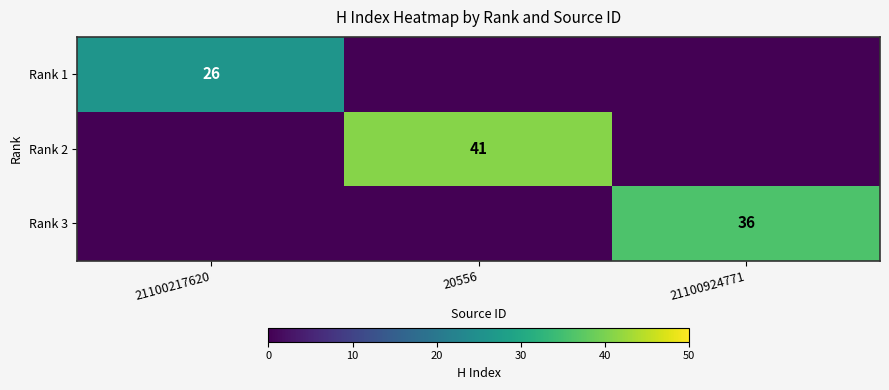

What is the maximum value shown in the chart?

41